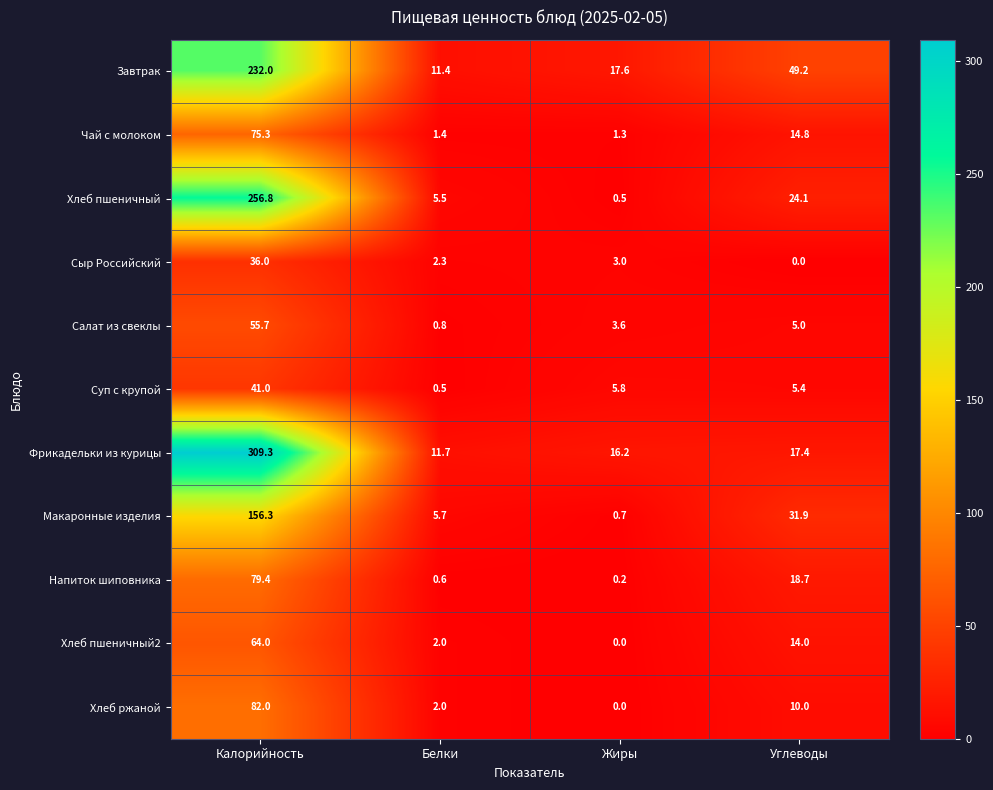

Rank the categories by Чай с молоком value from lowest to highest.

Жиры, Белки, Углеводы, Калорийность